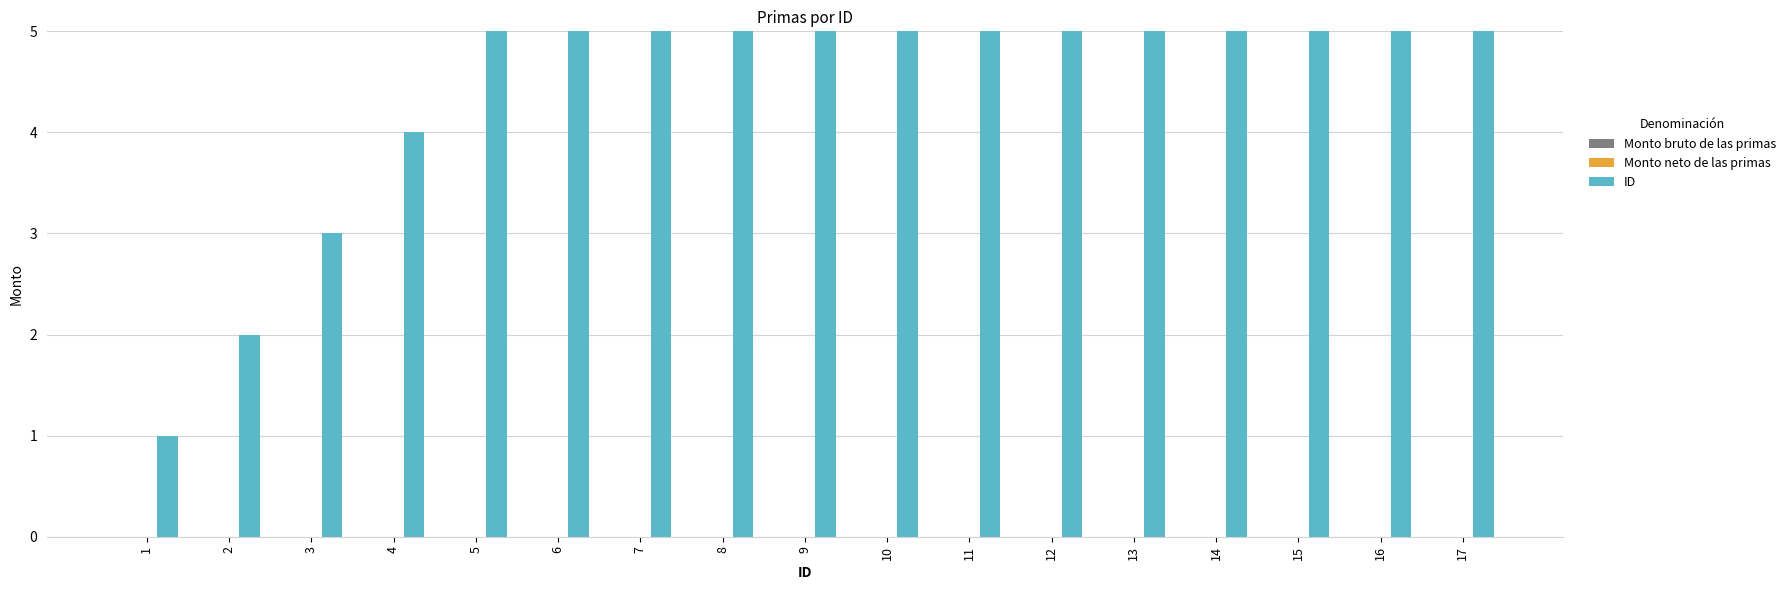

The Monto neto de las primas series shows 0 at 5. True or false?

True